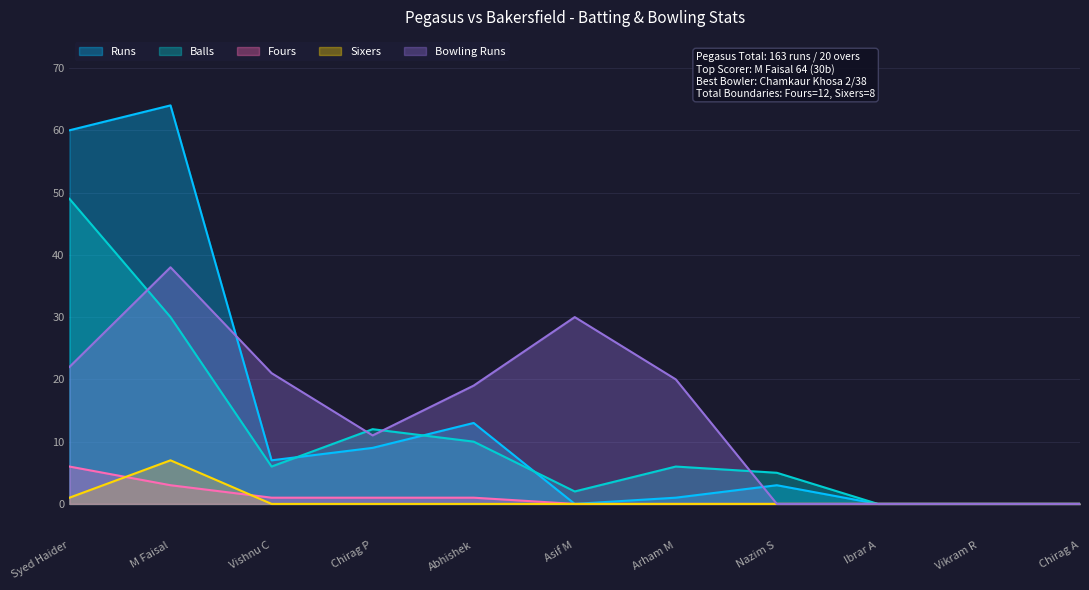

At which category does the chart reach its peak across all series?

M Faisal